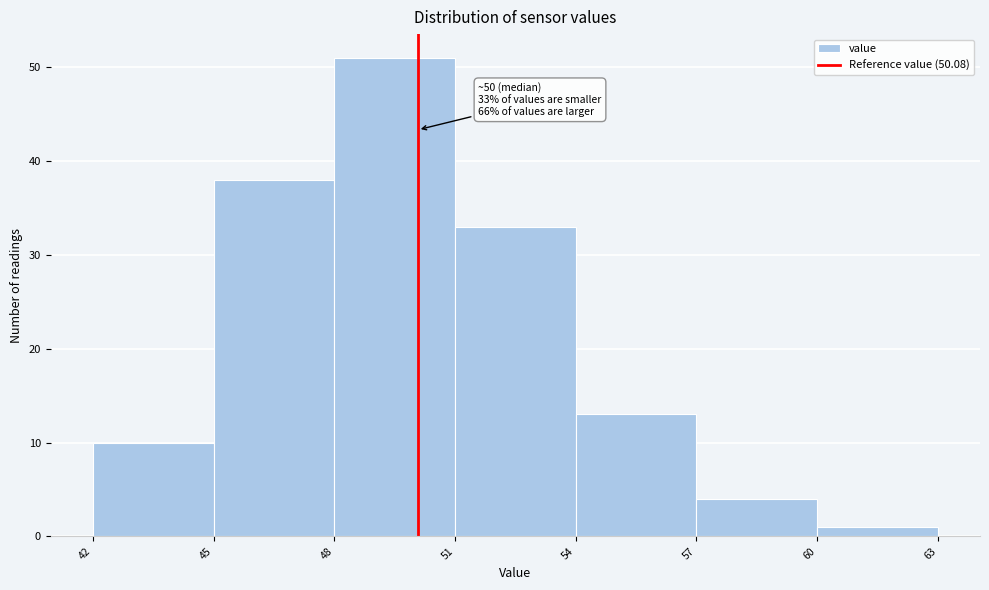

Which range on the x-axis has the tallest bar?

48 to 51